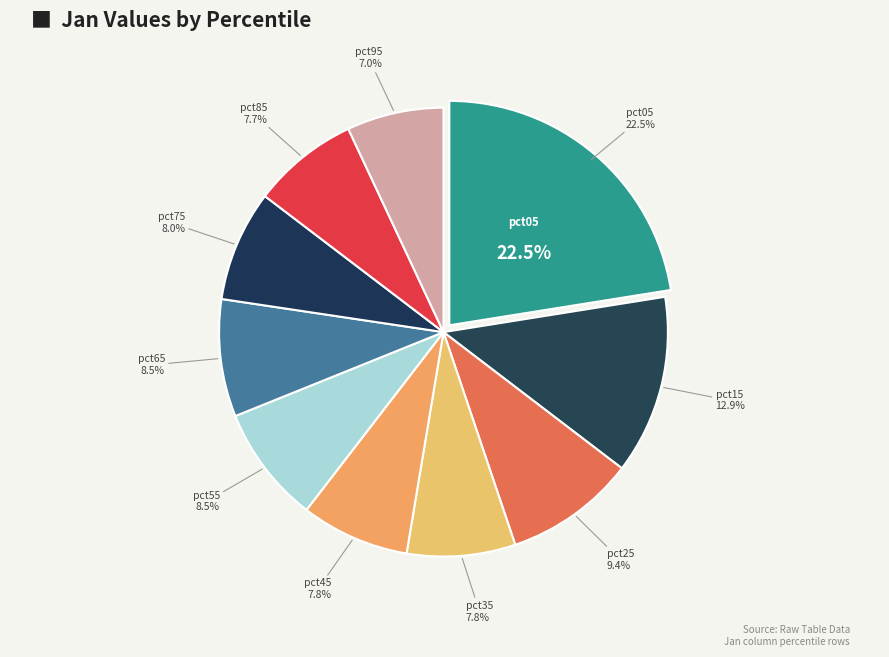

To the nearest percent, what percentage of the pie is pct75?

8%